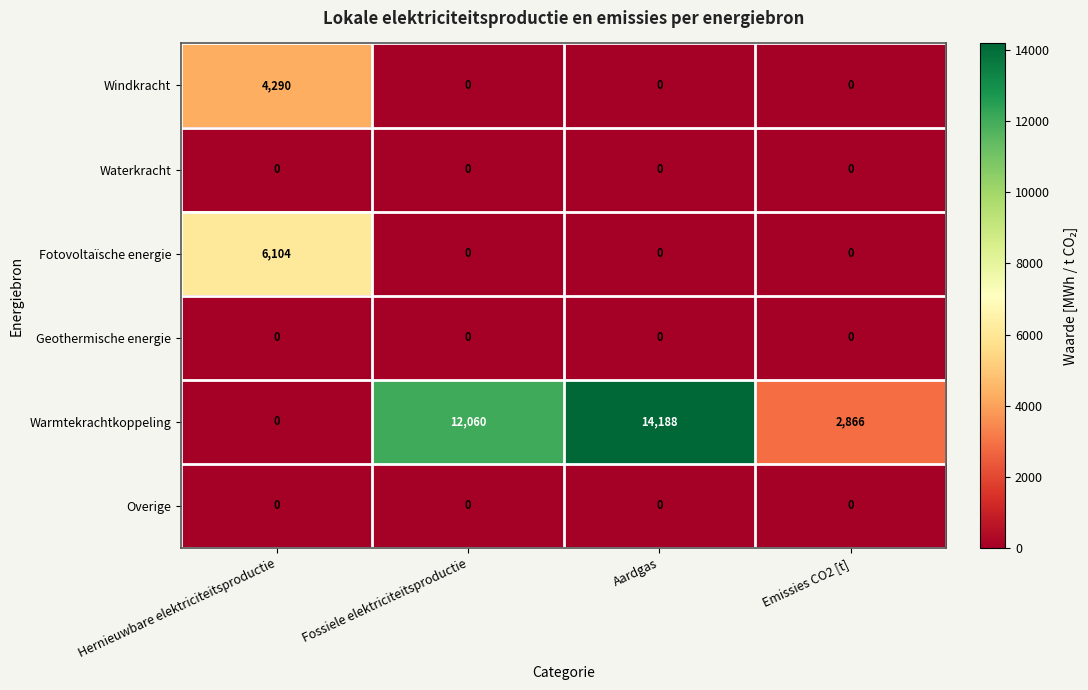

Reading right to left, extract all data points from this chart.

Windkracht: 0	0	0	4290
Waterkracht: 0	0	0	0
Fotovoltaïsche energie: 0	0	0	6104
Geothermische energie: 0	0	0	0
Warmtekrachtkoppeling: 2866	14188	12060	0
Overige: 0	0	0	0